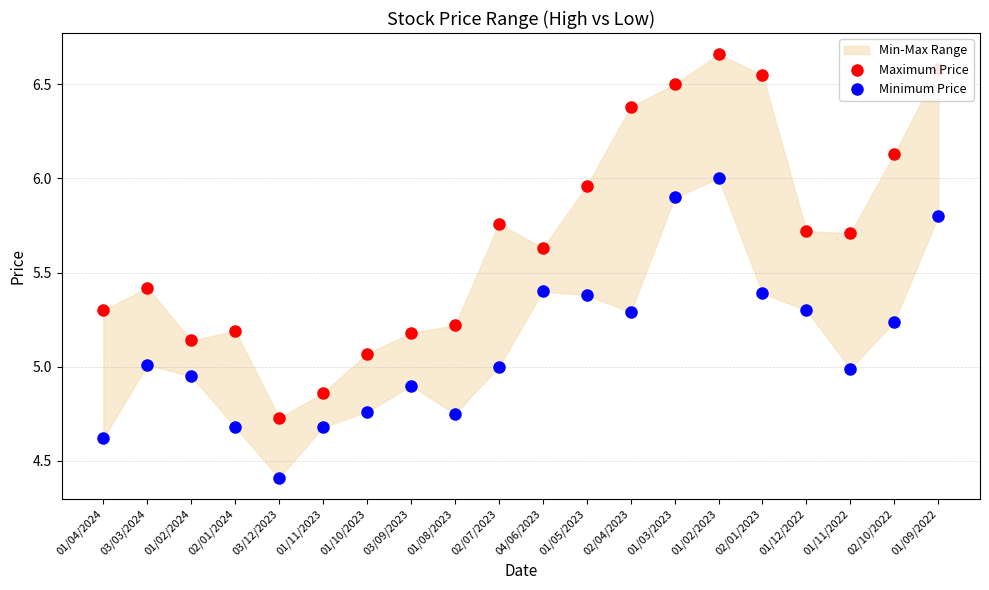

Is the value of Maximum Price at 01/10/2023 greater than the value of Minimum Price at 02/01/2024?

Yes